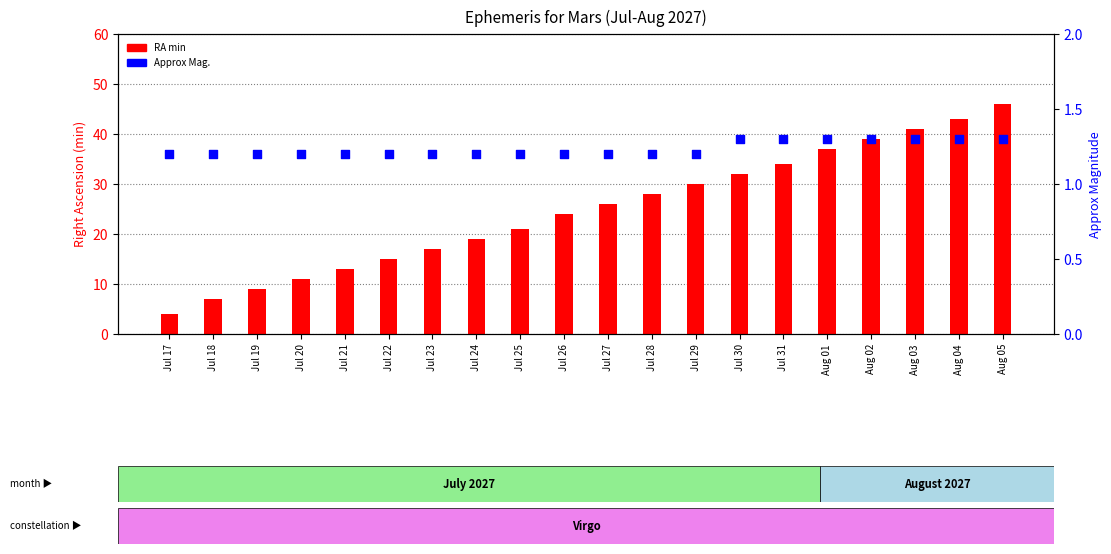

Which series has the largest Y range (max minus min)?

RA min